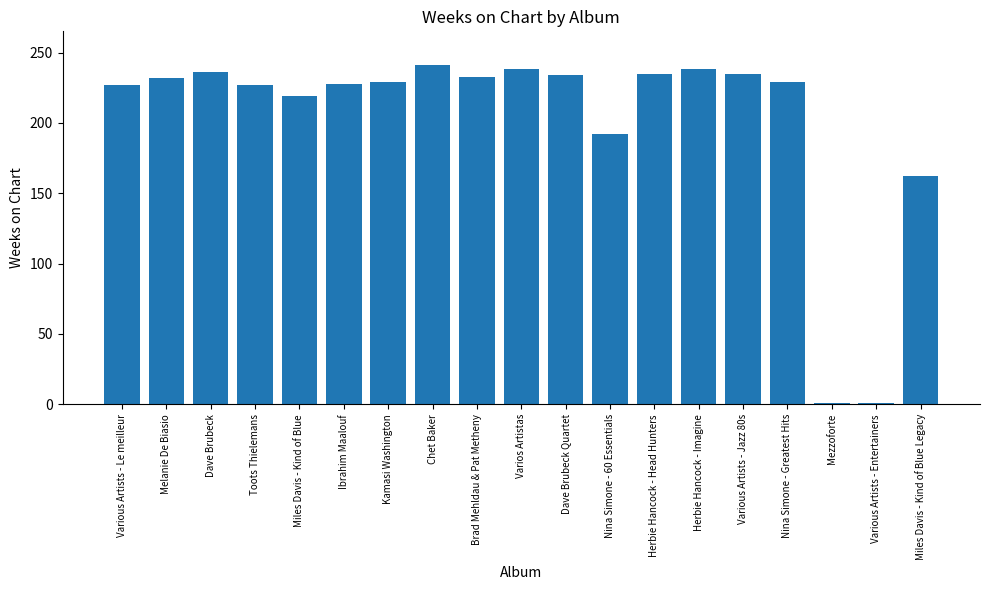

What is the label of the 12th bar from the right?

Chet Baker